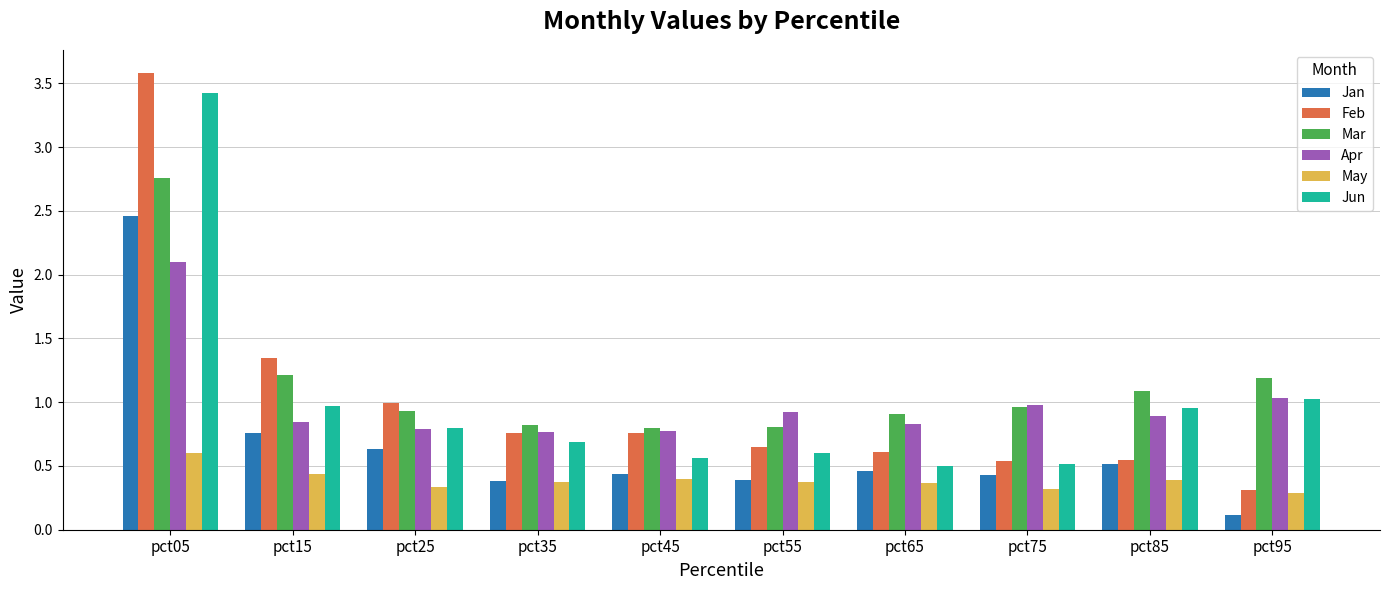

Which category has the highest value across all series?

pct05